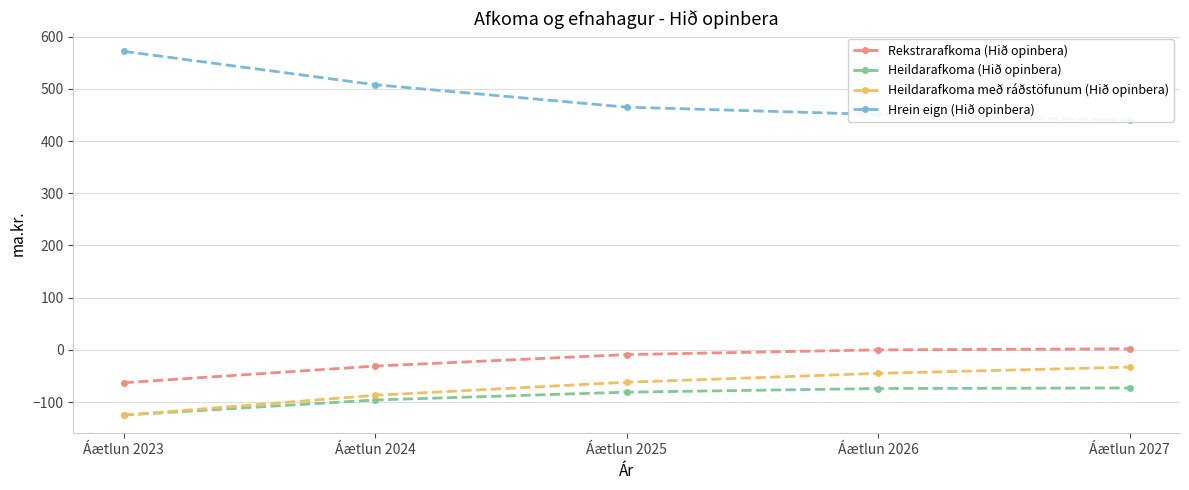

True or false: Heildarafkoma (Hið opinbera) has a value of -81 at Áætlun 2025.

True